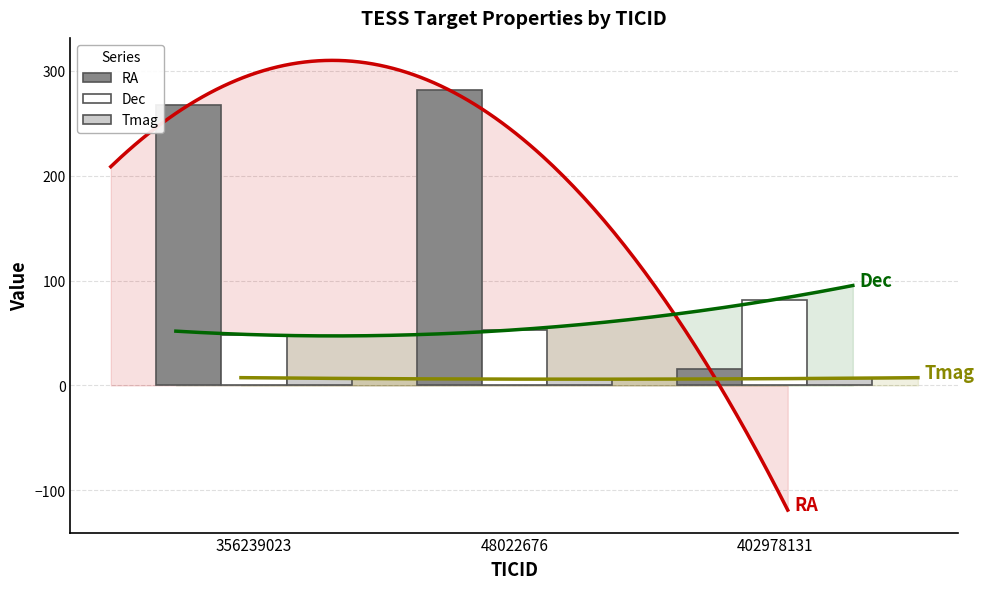

Reading left to right, what are all the values shown in this chart?

RA: 356239023=267.5	48022676=281.7	402978131=15.6
Dec: 356239023=48.4	48022676=53.0	402978131=81.9
Tmag: 356239023=6.8	48022676=6.0	402978131=6.8